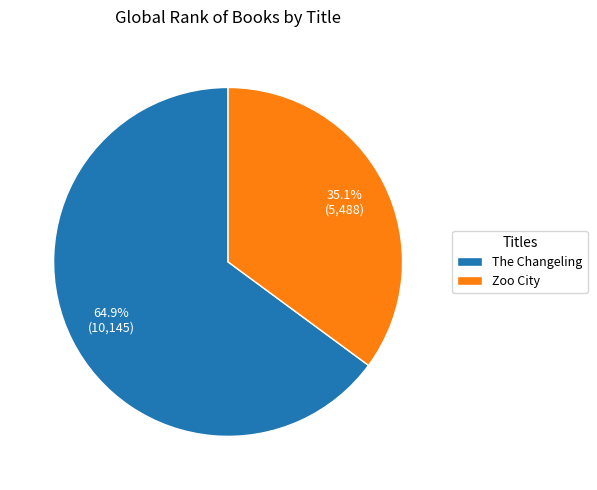

To the nearest percent, what is the average slice percentage?

50%